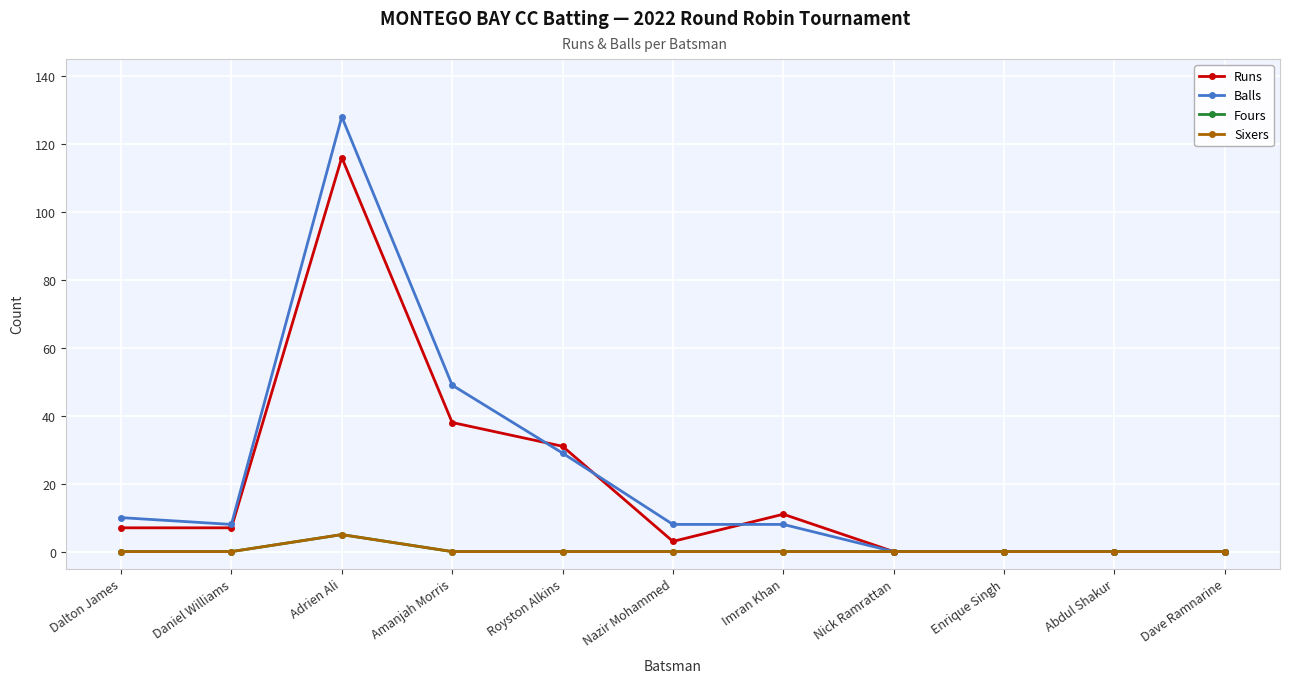

Does the chart have visible grid lines?

Yes